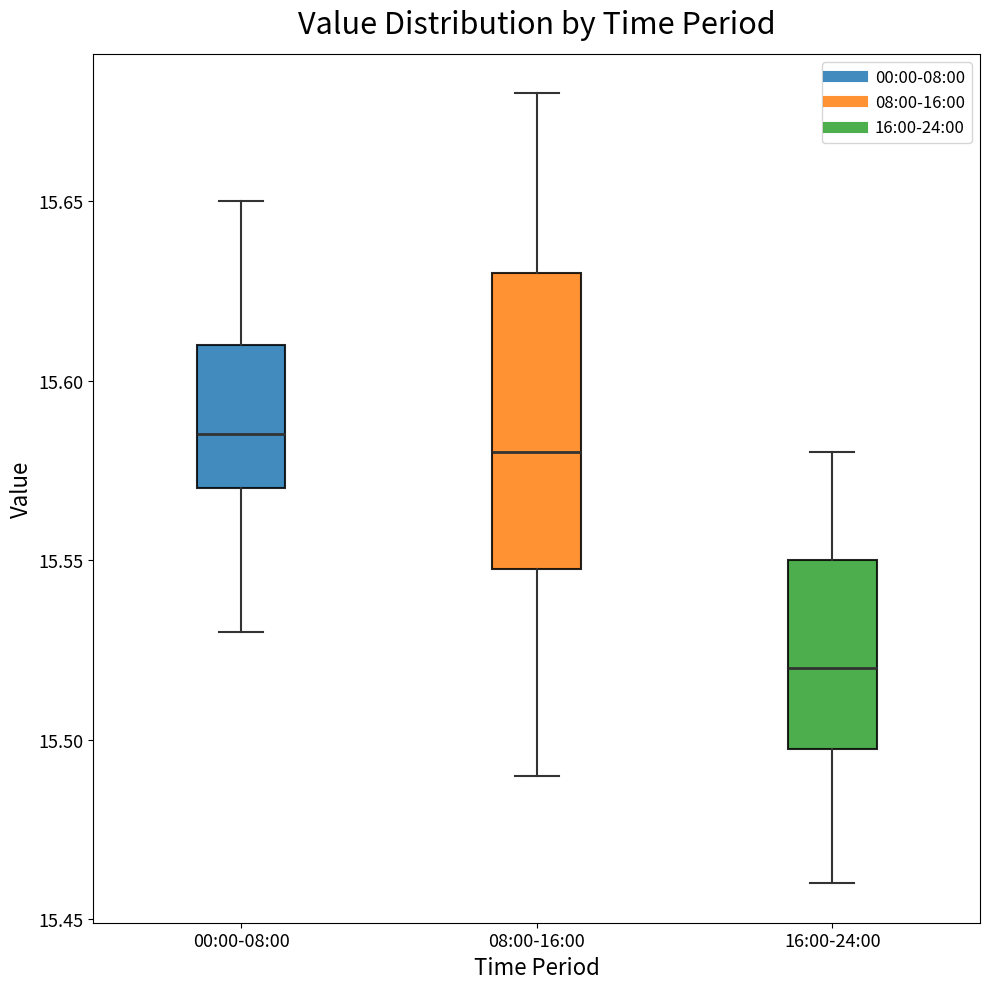

Which box is the tallest, from its lower edge to its upper edge?

08:00-16:00